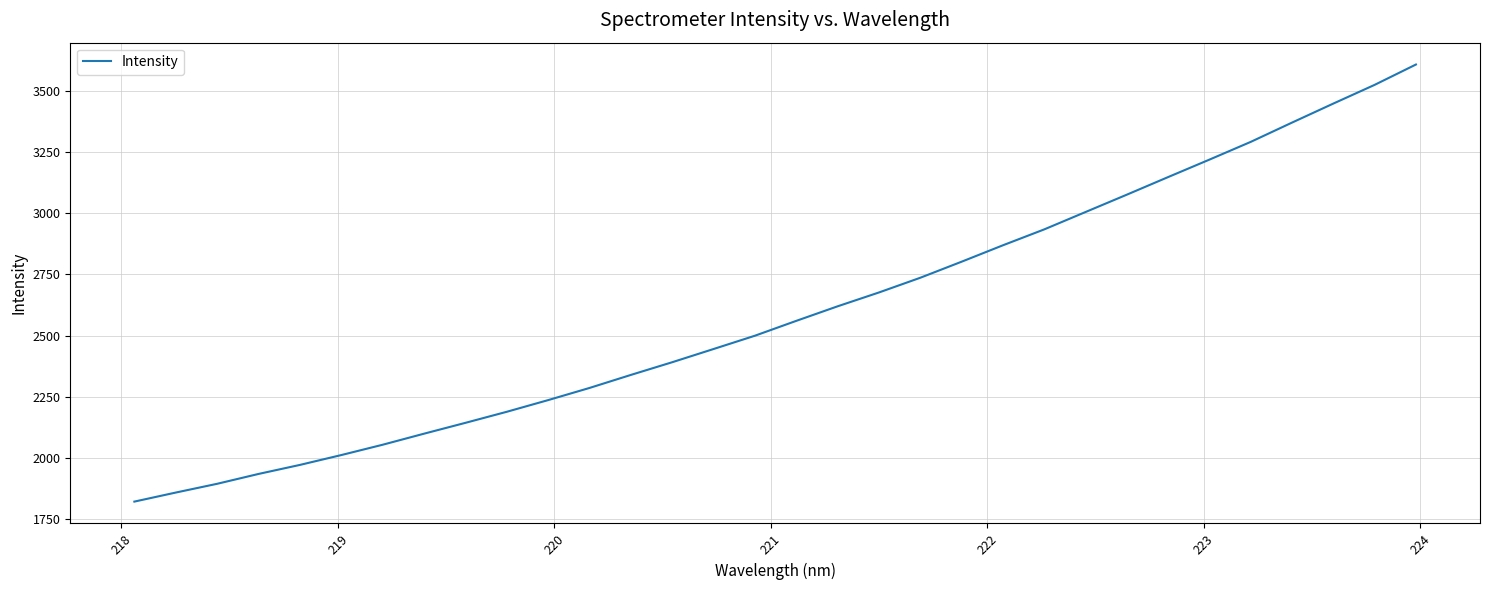

What is the smallest value displayed?

1822.2